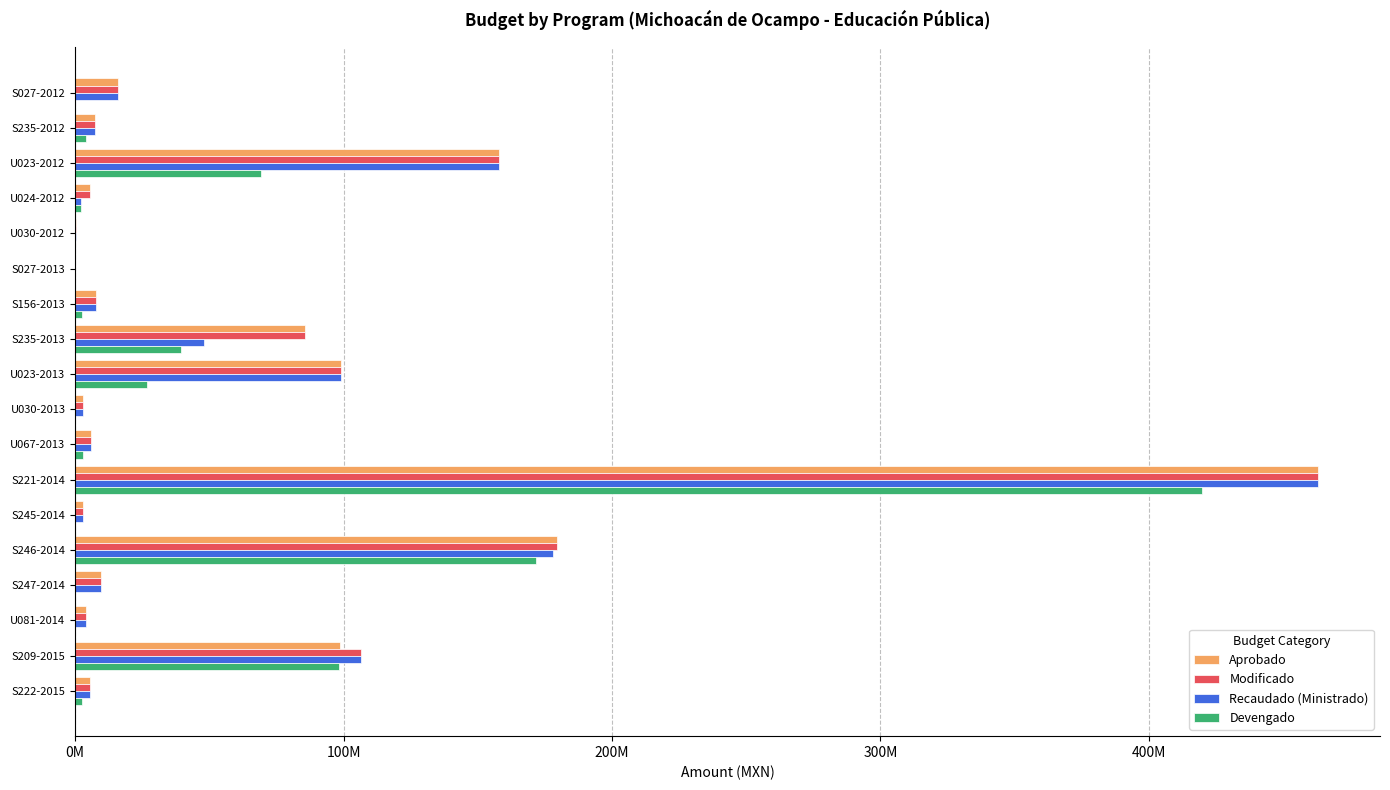

What are all the series names shown in the legend?

Aprobado, Modificado, Recaudado (Ministrado), Devengado